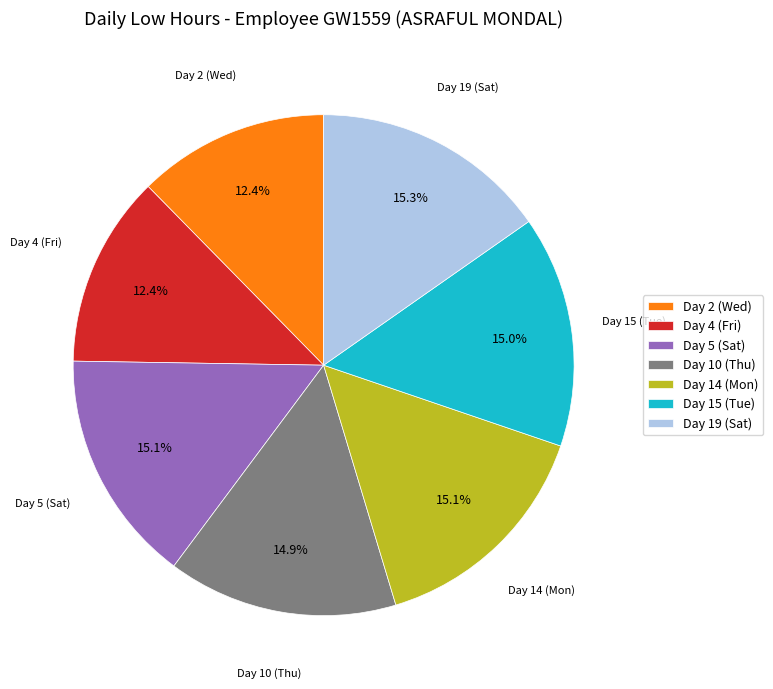

Do Day 15 (Tue) and Day 2 (Wed) together represent more than half of the pie?

No